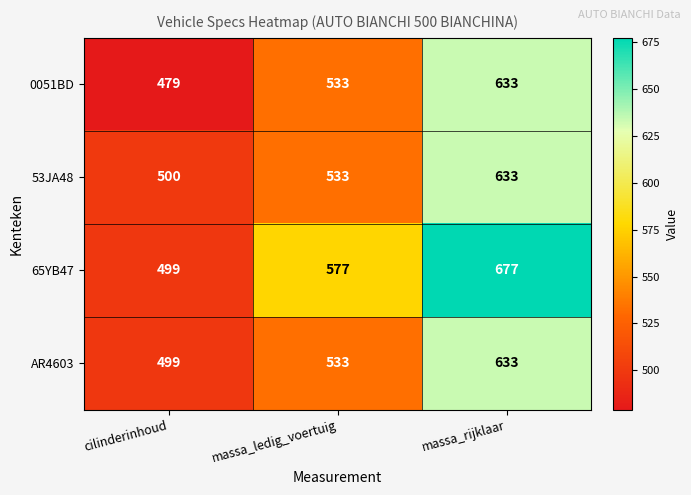

What is the smallest value displayed?

479